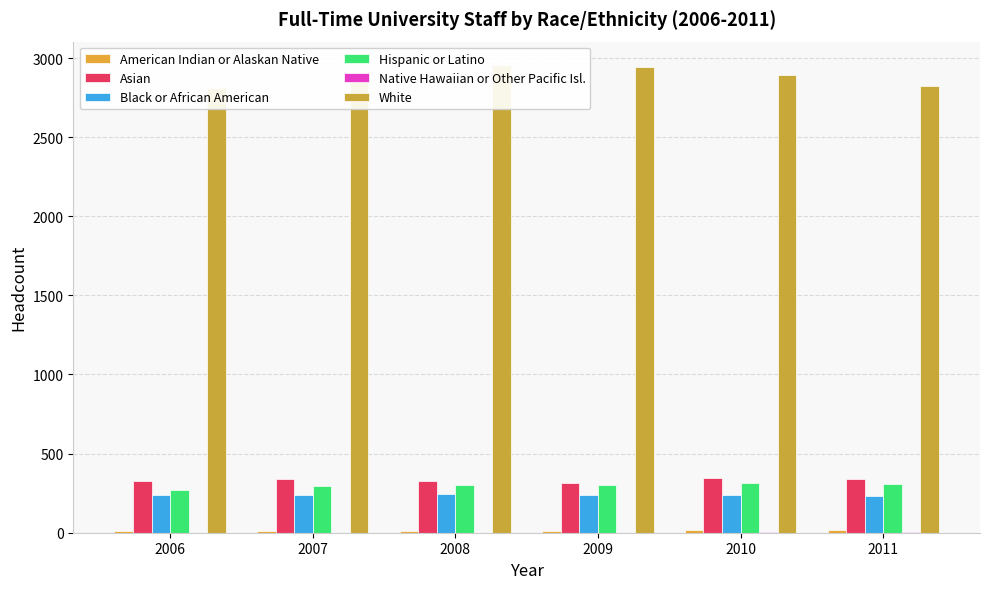

Rank the series by their maximum value, from highest to lowest.

White, Asian, Hispanic or Latino, Black or African American, American Indian or Alaskan Native, Native Hawaiian or Other Pacific Isl.